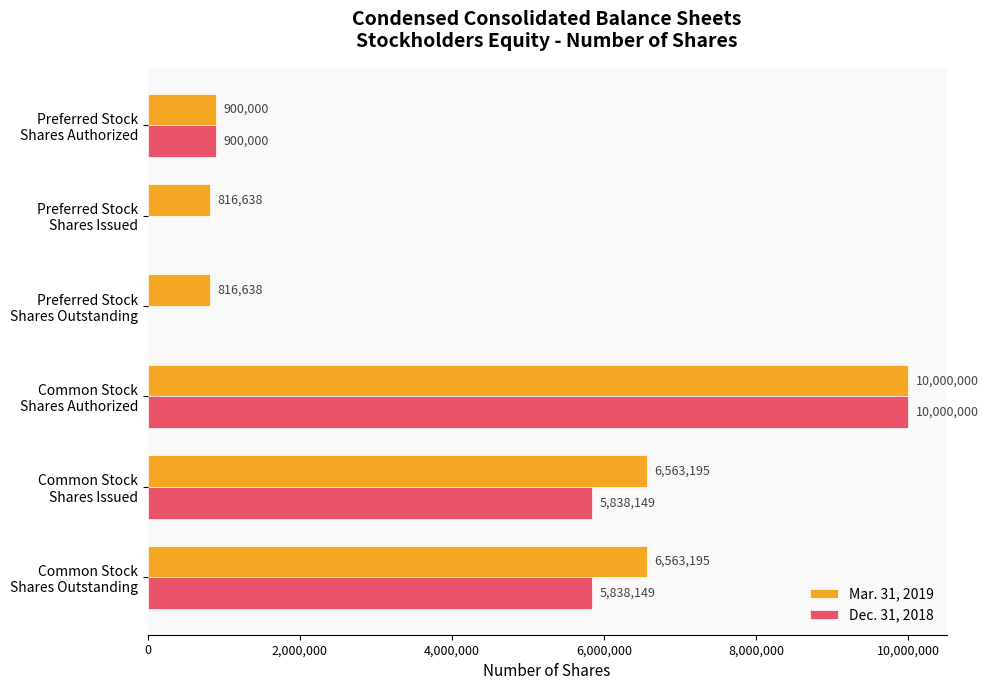

What is the sum of all Dec. 31, 2018 values?

22576298